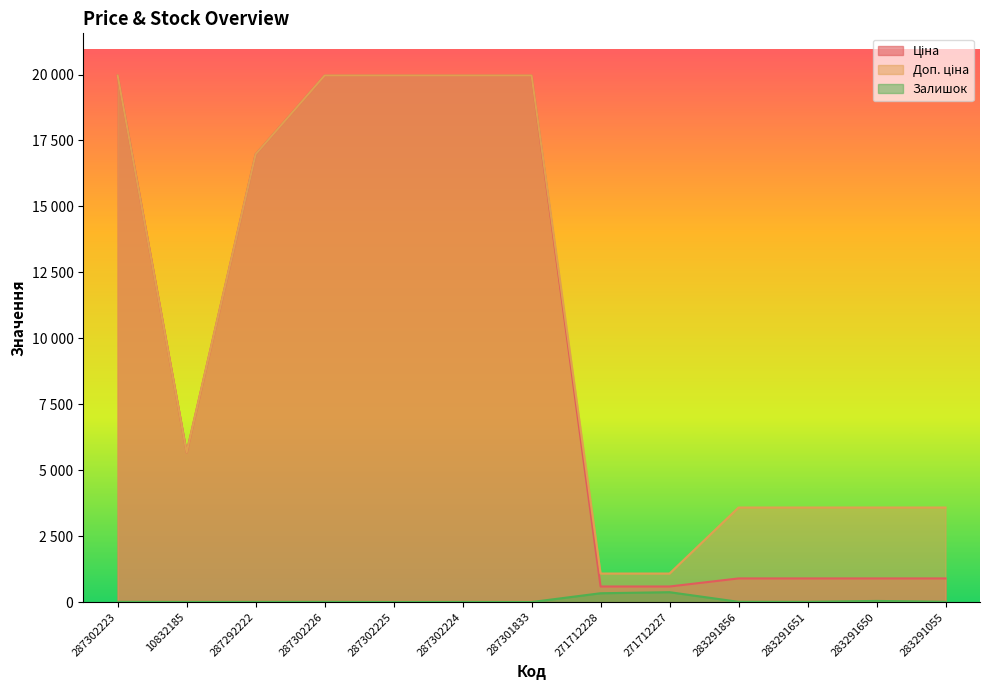

True or false: Доп. ціна and Ціна cross at least once.

False